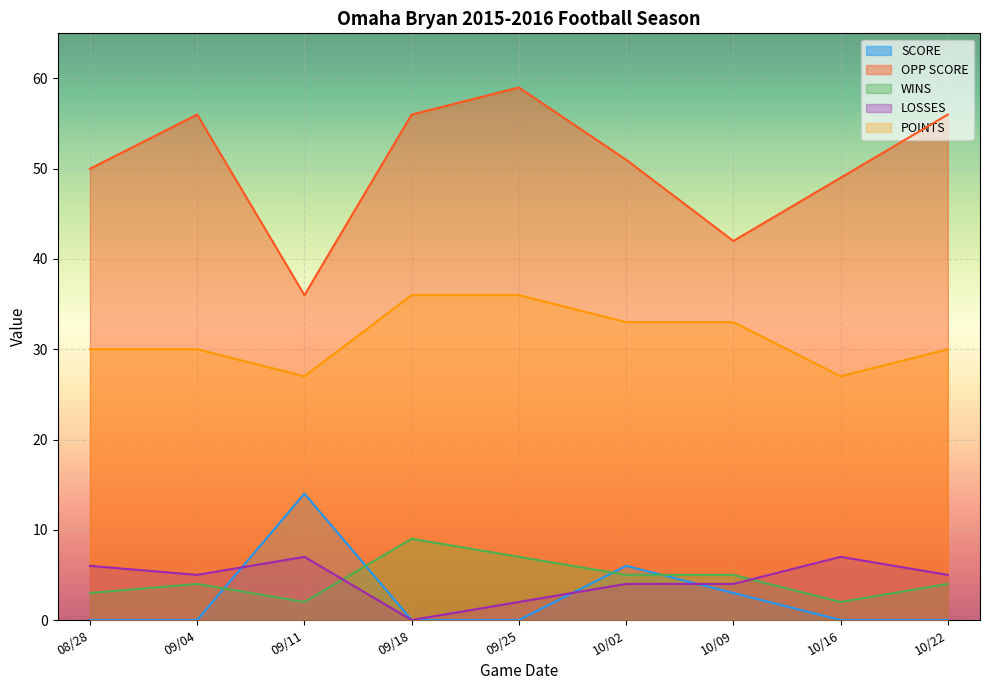

True or false: POINTS and WINS intersect in this chart.

False